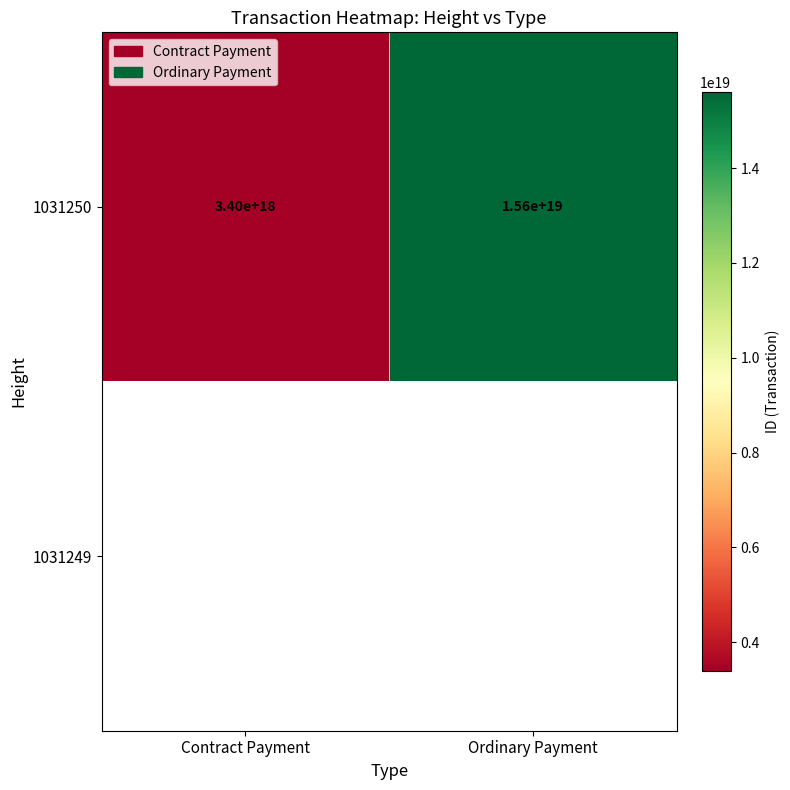

Where is 1031250 nearest to the value 9500000000000000000?

Contract Payment